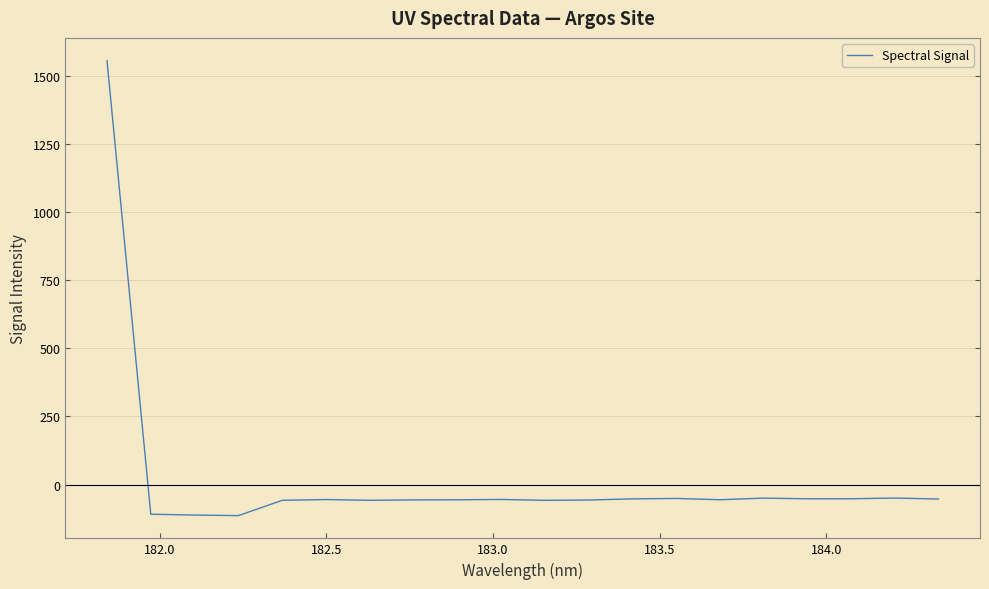

What is the difference between the maximum and minimum values?

1668.0